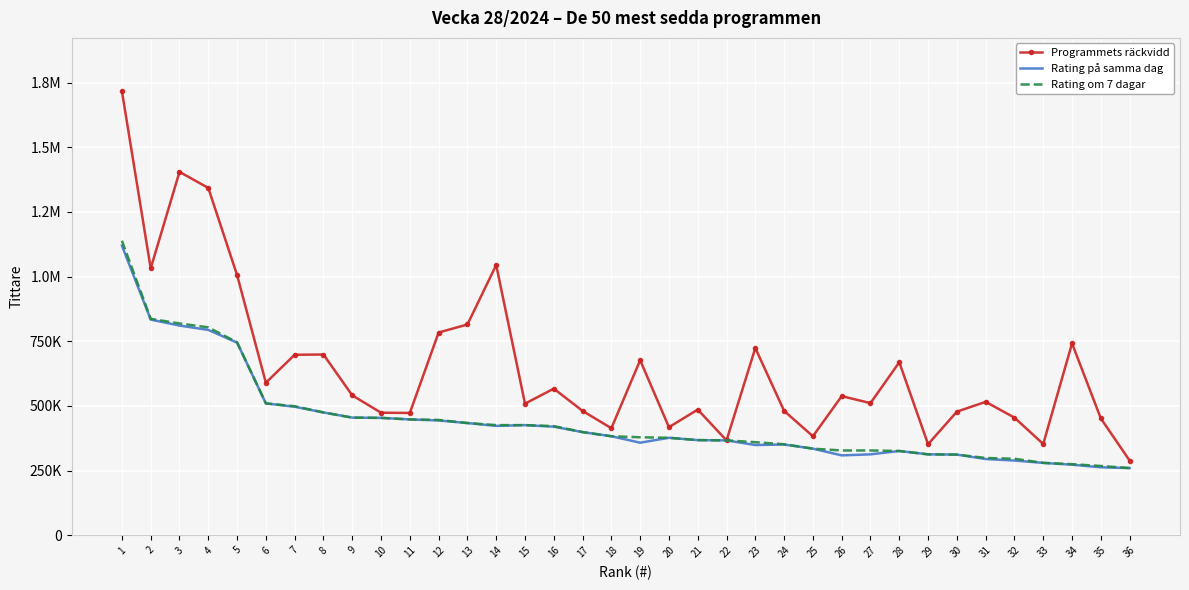

True or false: Rating om 7 dagar and Programmets räckvidd cross at least once.

False